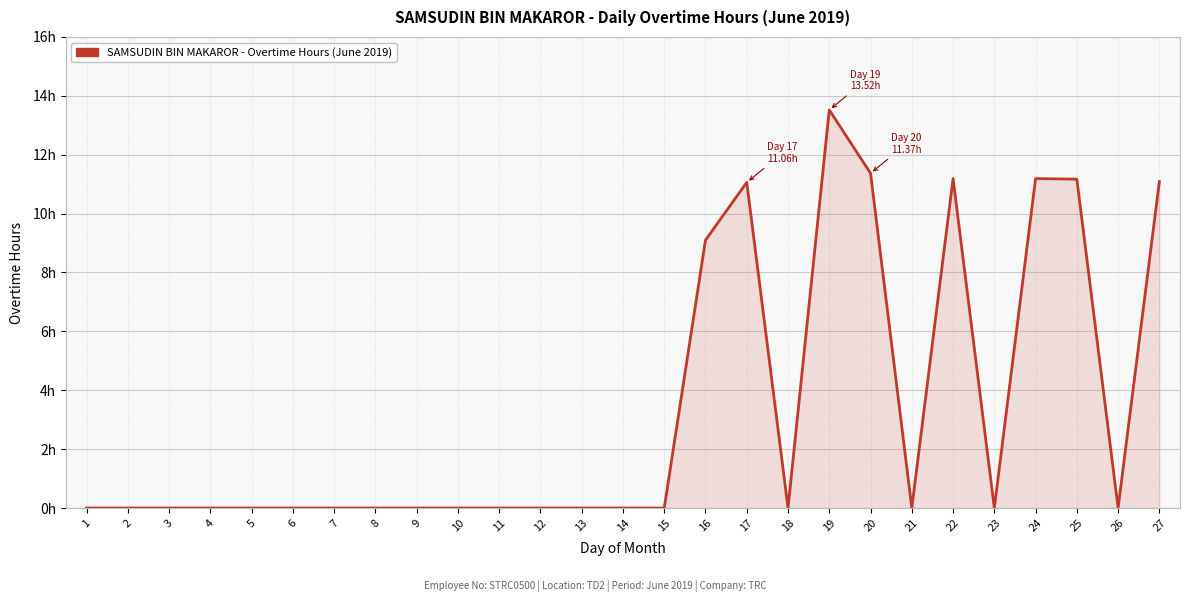

Is this an area chart (filled region under the line)?

Yes